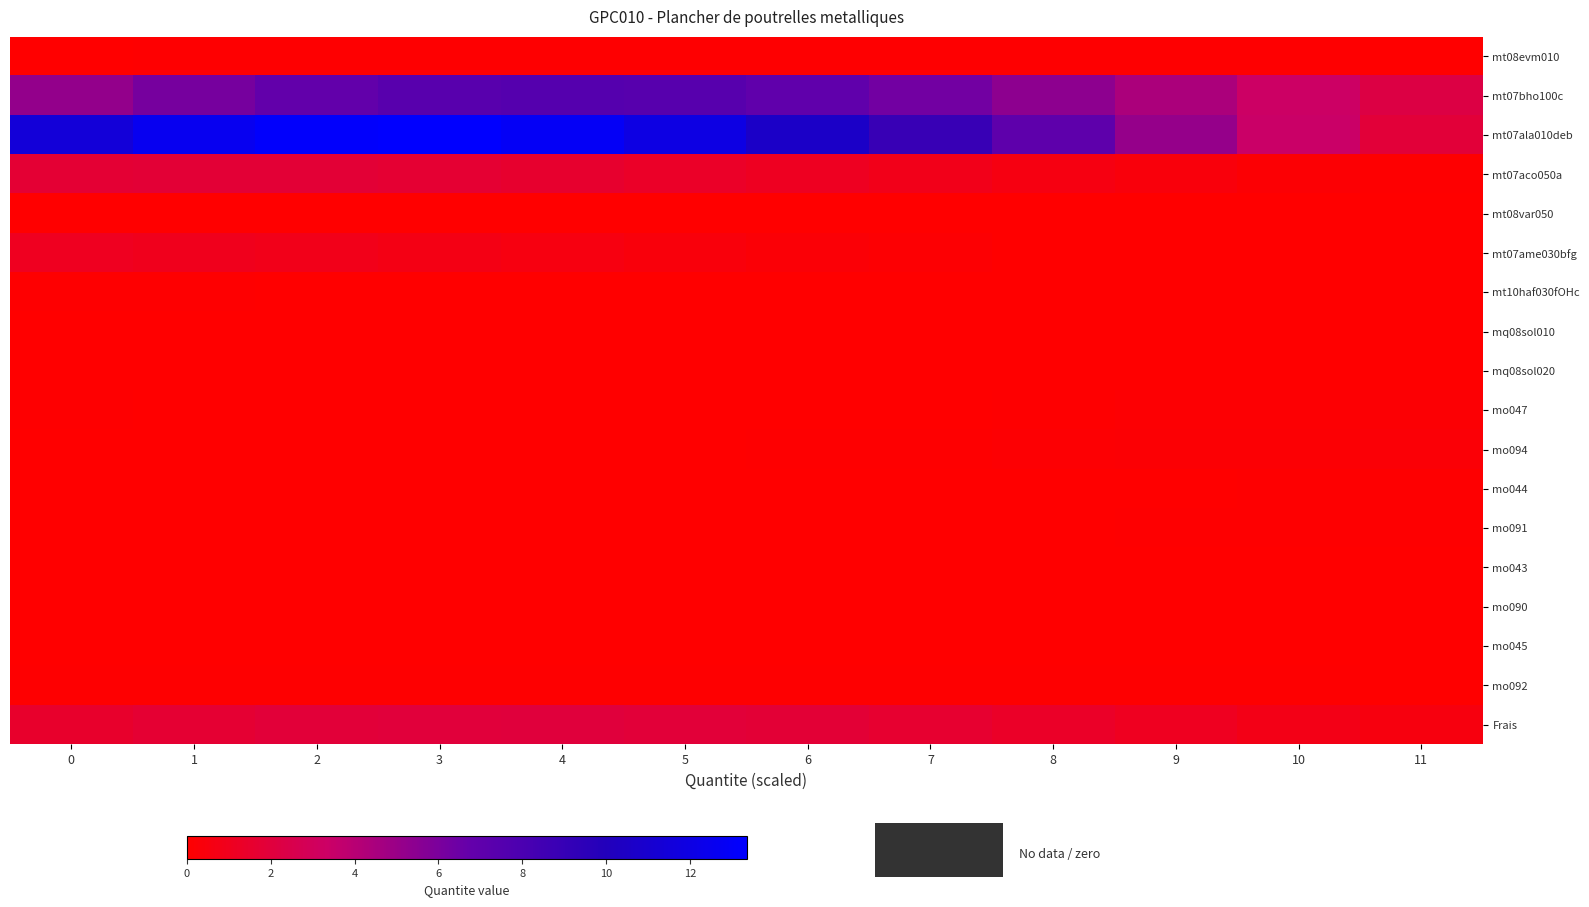

Reading right to left, list all the values displayed in this chart.

mt08evm010: 11=0.1	10=0.1	9=0.1	8=0.1	7=0.1	6=0.1	5=0.1	4=0.1	3=0.1	2=0.1	1=0.1	0=0.1
mt07bho100c: 11=2.3	10=3.3	9=4.4	8=5.4	7=6.3	6=7.0	5=7.4	4=7.5	3=7.3	2=6.8	1=6.1	0=5.2
mt07ala010deb: 11=1.9	10=3.4	9=5.2	8=7.1	7=8.9	6=10.6	5=12.0	4=12.9	3=13.3	2=13.2	1=12.6	0=11.5
mt07aco050a: 11=0.1	10=0.2	9=0.4	8=0.6	7=0.8	6=1.1	5=1.3	4=1.5	3=1.7	2=1.8	1=1.8	0=1.7
mt08var050: 11=0.0	10=0.0	9=0.0	8=0.0	7=0.0	6=0.0	5=0.0	4=0.0	3=0.0	2=0.0	1=0.0	0=0.0
mt07ame030bfg: 11=0.0	10=0.0	9=0.0	8=0.0	7=0.1	6=0.3	5=0.4	4=0.5	3=0.7	2=0.8	1=1.0	0=1.1
mt10haf030fOHc: 11=0.0	10=0.0	9=0.0	8=0.0	7=0.0	6=0.0	5=0.0	4=0.0	3=0.0	2=0.0	1=0.1	0=0.1
mq08sol010: 11=0.0	10=0.0	9=0.0	8=0.0	7=0.0	6=0.0	5=0.0	4=0.0	3=0.0	2=0.0	1=0.0	0=0.0
mq08sol020: 11=0.0	10=0.0	9=0.0	8=0.0	7=0.0	6=0.0	5=0.0	4=0.0	3=0.0	2=0.0	1=0.0	0=0.0
mo047: 11=0.2	10=0.1	9=0.1	8=0.1	7=0.0	6=0.0	5=0.0	4=0.0	3=0.0	2=0.0	1=0.0	0=0.1
mo094: 11=0.2	10=0.2	9=0.2	8=0.1	7=0.1	6=0.1	5=0.0	4=0.0	3=0.0	2=0.0	1=0.0	0=0.0
mo044: 11=0.1	10=0.1	9=0.0	8=0.0	7=0.0	6=0.0	5=0.0	4=0.0	3=0.0	2=0.0	1=0.0	0=0.0
mo091: 11=0.1	10=0.1	9=0.1	8=0.0	7=0.0	6=0.0	5=0.0	4=0.0	3=0.0	2=0.0	1=0.0	0=0.0
mo043: 11=0.0	10=0.0	9=0.0	8=0.0	7=0.0	6=0.0	5=0.0	4=0.0	3=0.0	2=0.0	1=0.0	0=0.0
mo090: 11=0.0	10=0.0	9=0.0	8=0.0	7=0.0	6=0.0	5=0.0	4=0.0	3=0.0	2=0.0	1=0.0	0=0.0
mo045: 11=0.0	10=0.0	9=0.0	8=0.0	7=0.0	6=0.0	5=0.0	4=0.0	3=0.0	2=0.0	1=0.0	0=0.0
mo092: 11=0.0	10=0.1	9=0.1	8=0.1	7=0.1	6=0.1	5=0.1	4=0.1	3=0.1	2=0.1	1=0.1	0=0.1
Frais: 11=0.5	10=0.8	9=1.1	8=1.3	7=1.6	6=1.8	5=1.9	4=2.0	3=2.0	2=1.9	1=1.7	0=1.5